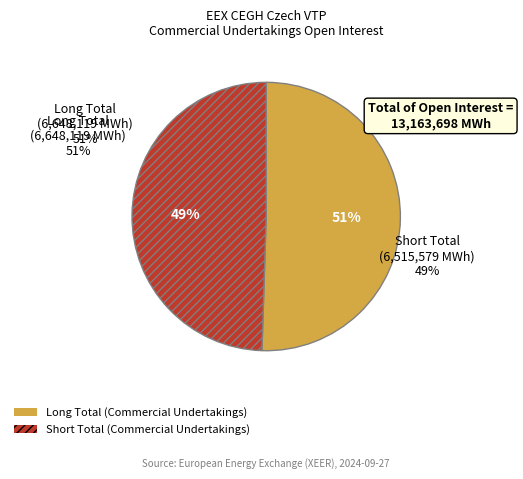

Is it true that Long Total (Commercial Undertakings) is 63% of the pie?

False